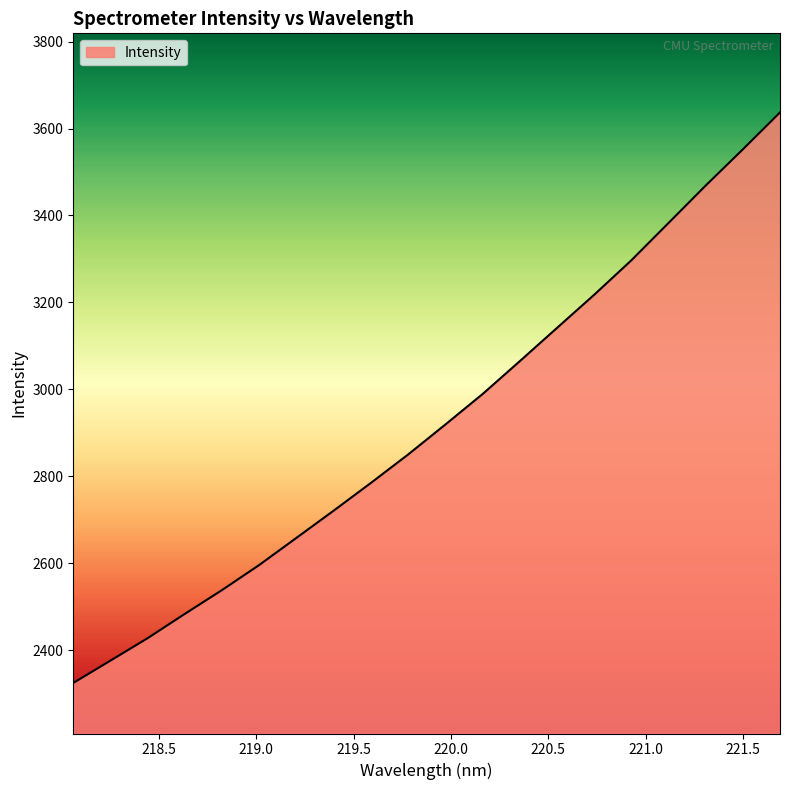

What is the greatest value displayed?

3637.0